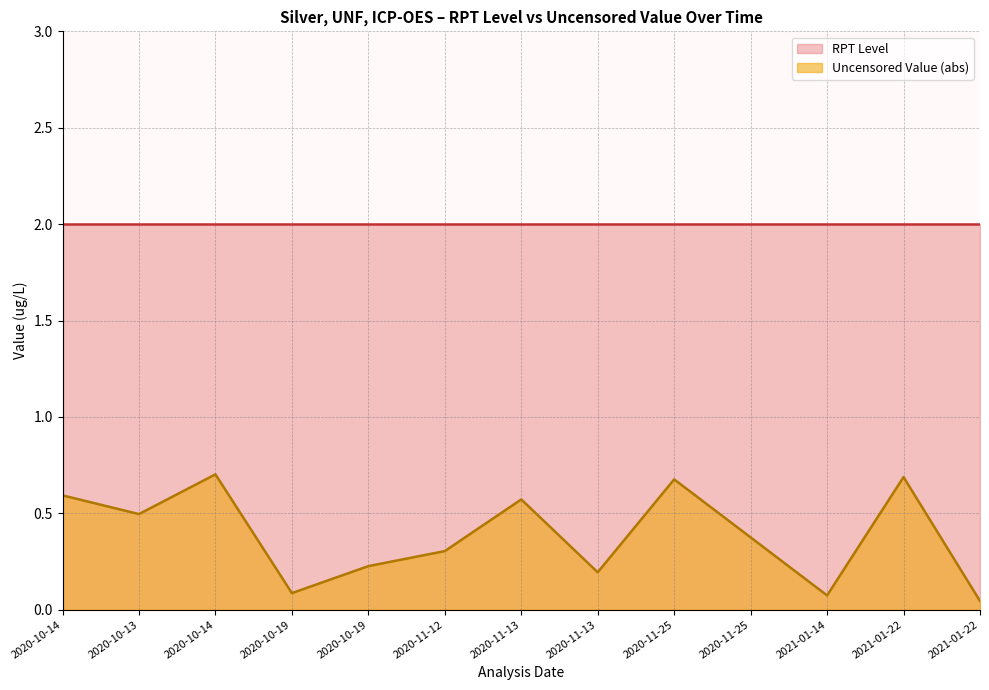

Reading left to right, transcribe all the data shown in this chart.

2020-10-14=0.6	2020-10-13=0.5	2020-10-14=0.7	2020-10-19=0.1	2020-10-19=0.2	2020-11-12=0.3	2020-11-13=0.6	2020-11-13=0.2	2020-11-25=0.7	2020-11-25=0.4	2021-01-14=0.1	2021-01-22=0.7	2021-01-22=0.0